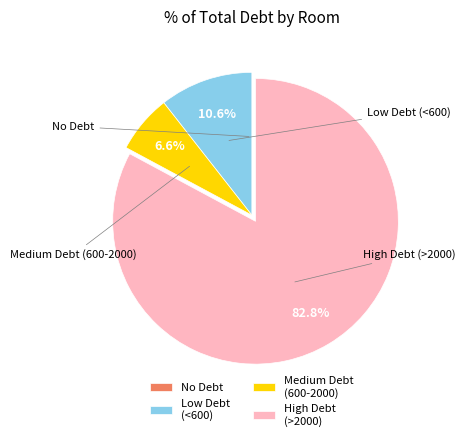

Is High Debt (>2000) the majority of the pie?

Yes